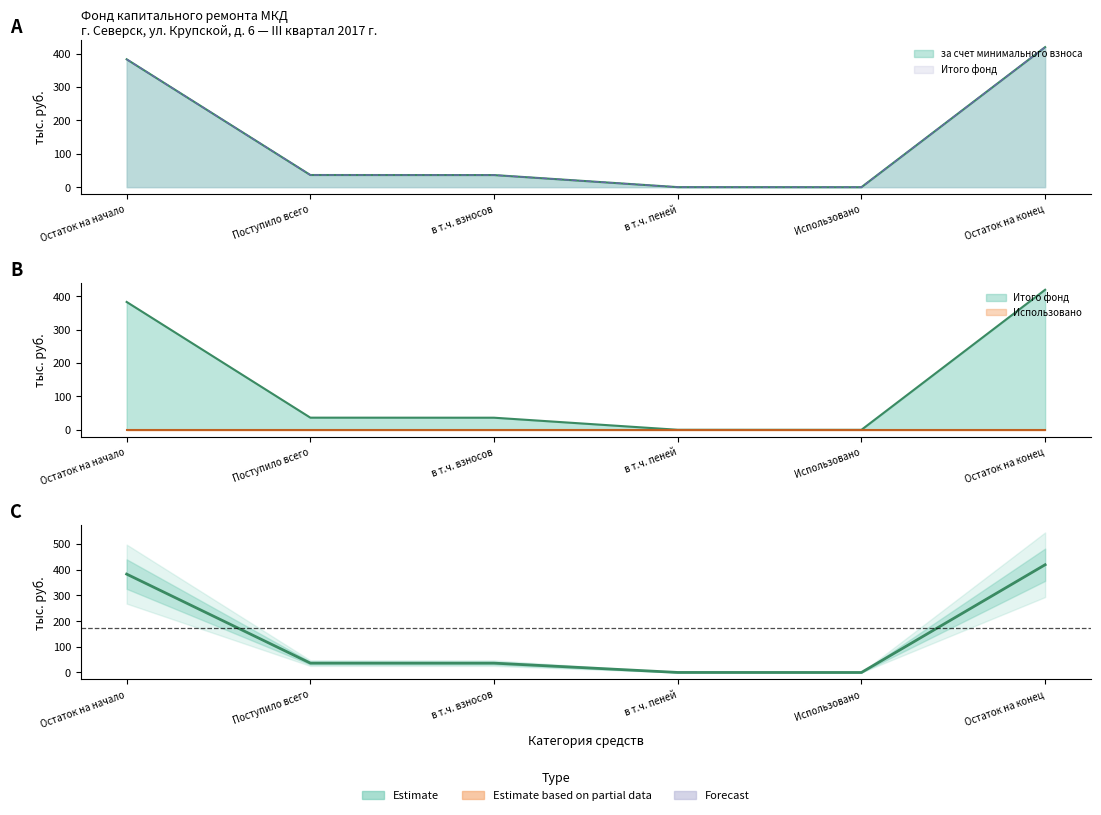

Reading left to right, list all the values displayed in this chart.

за счет минимального взноса: Остаток на начало=382.9	Поступило всего=36.5	в т.ч. взносов=36.3	в т.ч. пеней=0.2	Использовано=0.0	Остаток на конец=419.4
сверх минимального размера взноса: Остаток на начало=0.0	Поступило всего=0.0	в т.ч. взносов=0.0	в т.ч. пеней=0.0	Использовано=0.0	Остаток на конец=0.0
Итого фонд: Остаток на начало=382.9	Поступило всего=36.5	в т.ч. взносов=36.3	в т.ч. пеней=0.2	Использовано=0.0	Остаток на конец=419.4
Использовано: Остаток на начало=0.0	Поступило всего=0.0	в т.ч. взносов=0.0	в т.ч. пеней=0.0	Использовано=0.0	Остаток на конец=0.0
Кредит: Остаток на начало=0.0	Поступило всего=0.0	в т.ч. взносов=0.0	в т.ч. пеней=0.0	Использовано=0.0	Остаток на конец=0.0
Заем: Остаток на начало=0.0	Поступило всего=0.0	в т.ч. взносов=0.0	в т.ч. пеней=0.0	Использовано=0.0	Остаток на конец=0.0